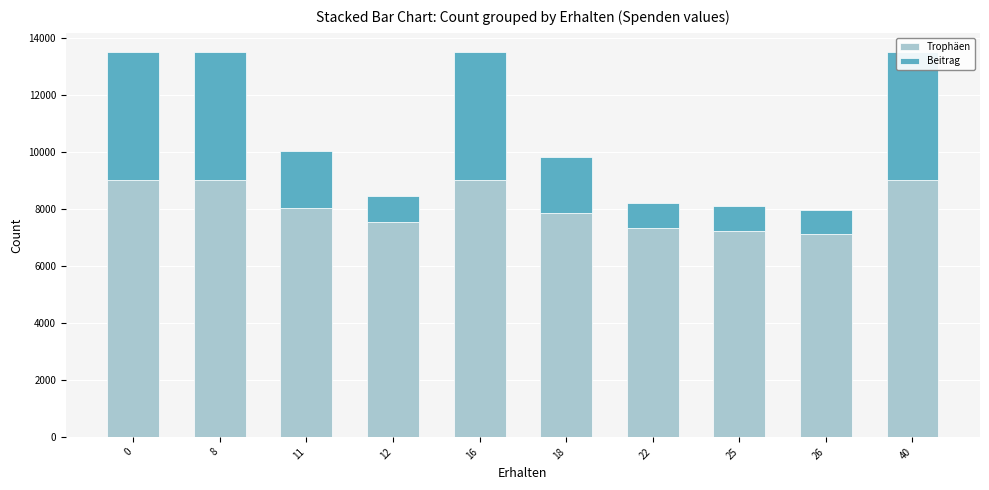

How many groups of bars are there?

10